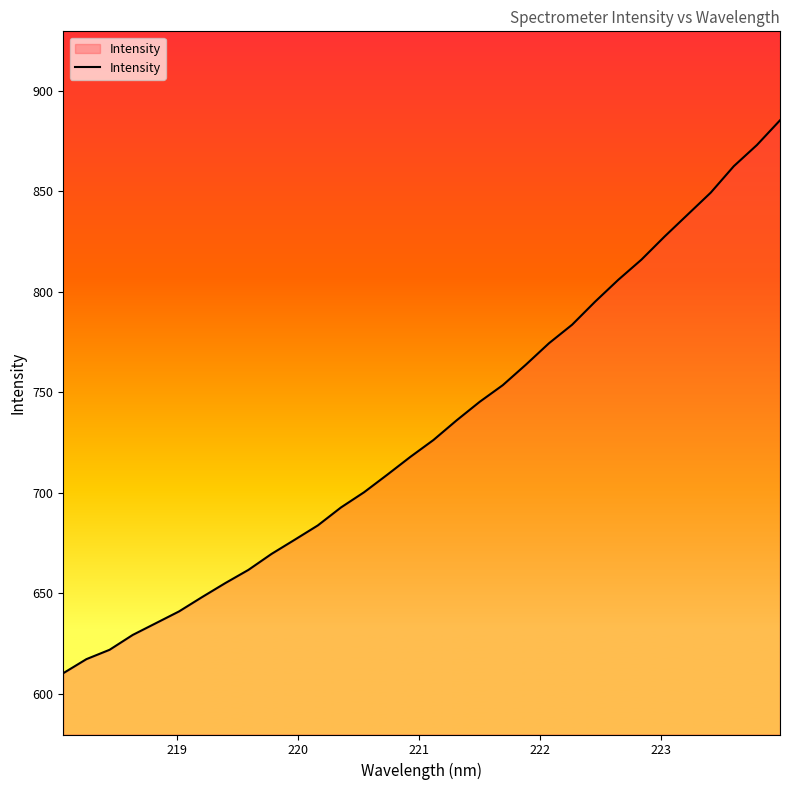

What is the minimum value shown in the chart?

610.2